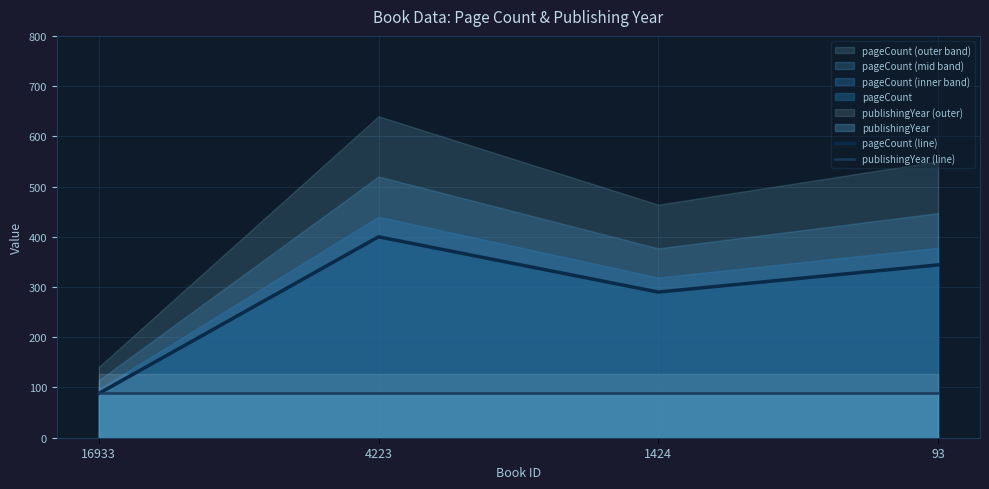

Which series has the widest spread of values?

pageCount (line)